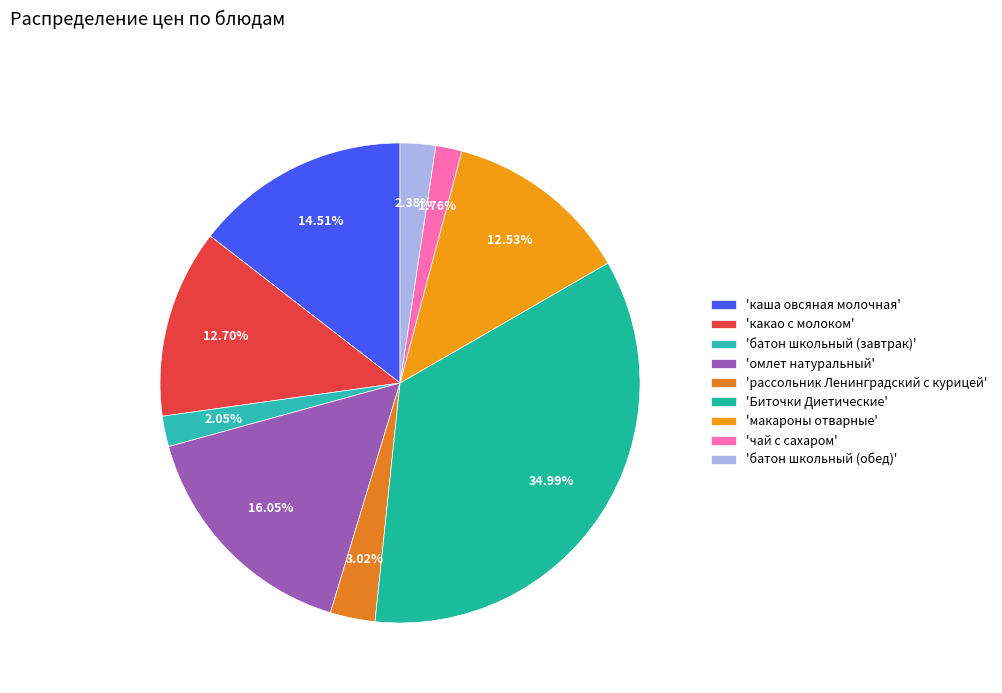

What is the largest slice in the pie chart?

'Биточки Диетические'